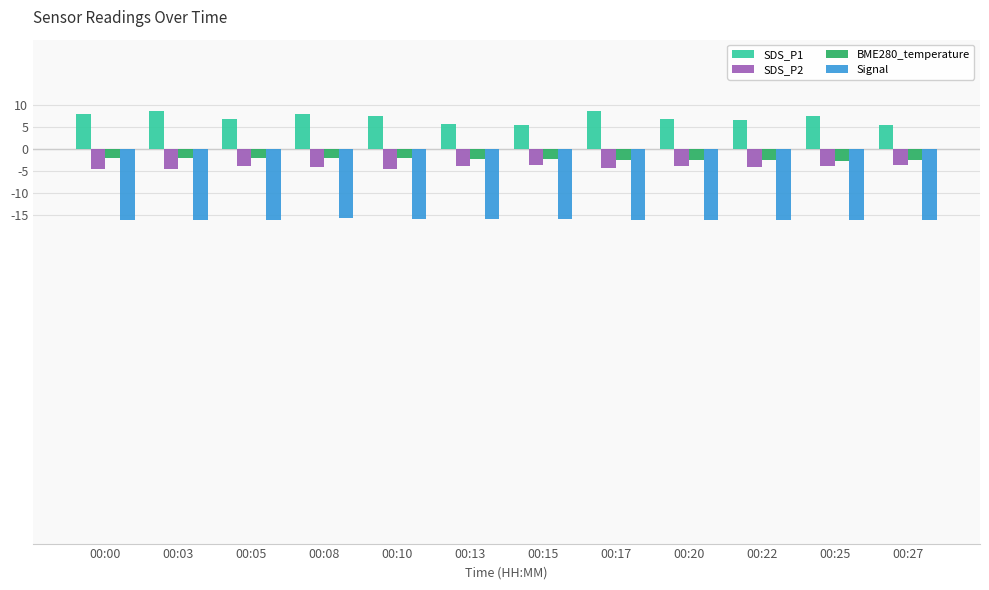

What is the maximum value shown in the chart?

8.8